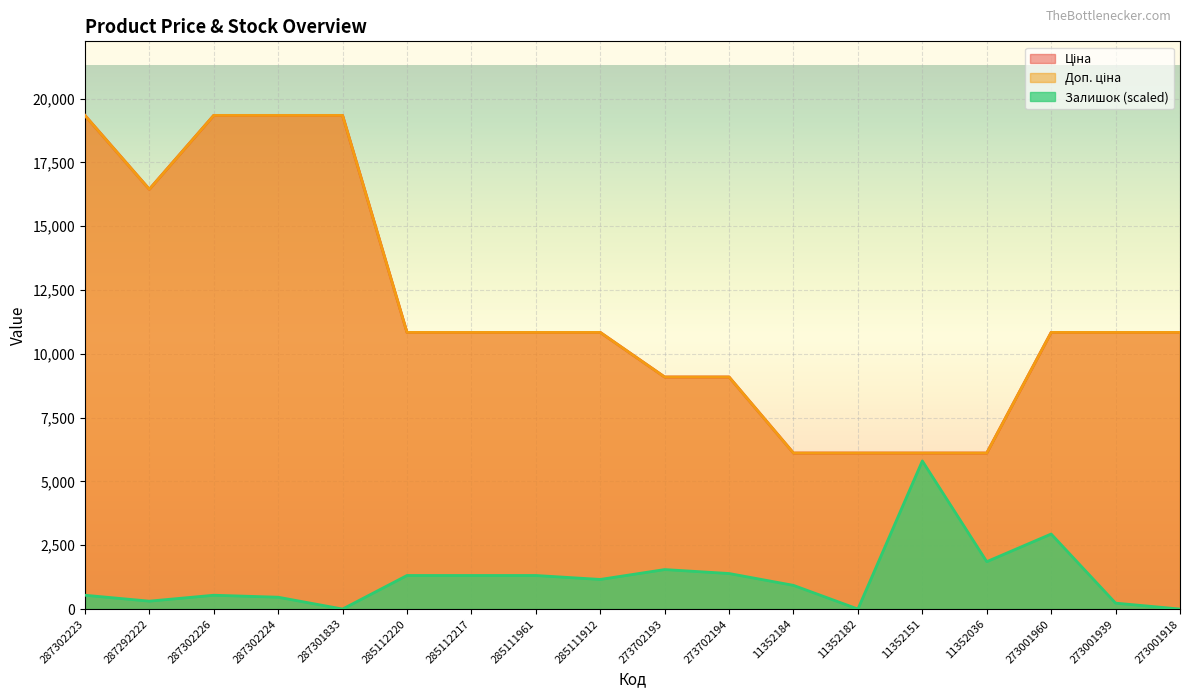

What is the difference between the highest and lowest values at 11352182?

6112.5